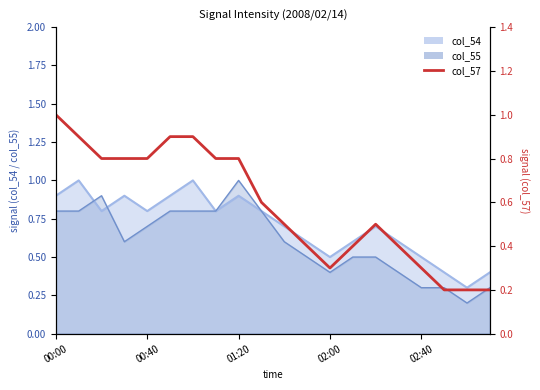

Between 14 and 12, which is larger?

14